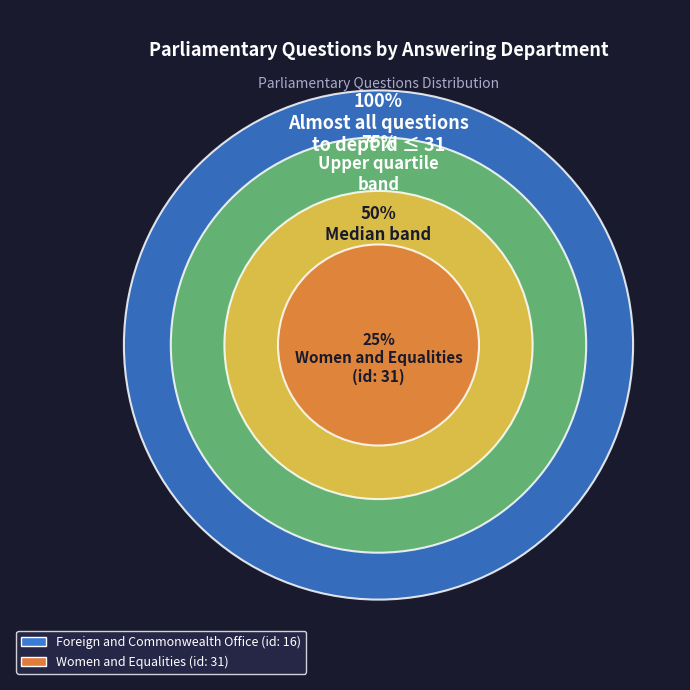

What is the change in value from Foreign and Commonwealth Office to Women and Equalities?

+15